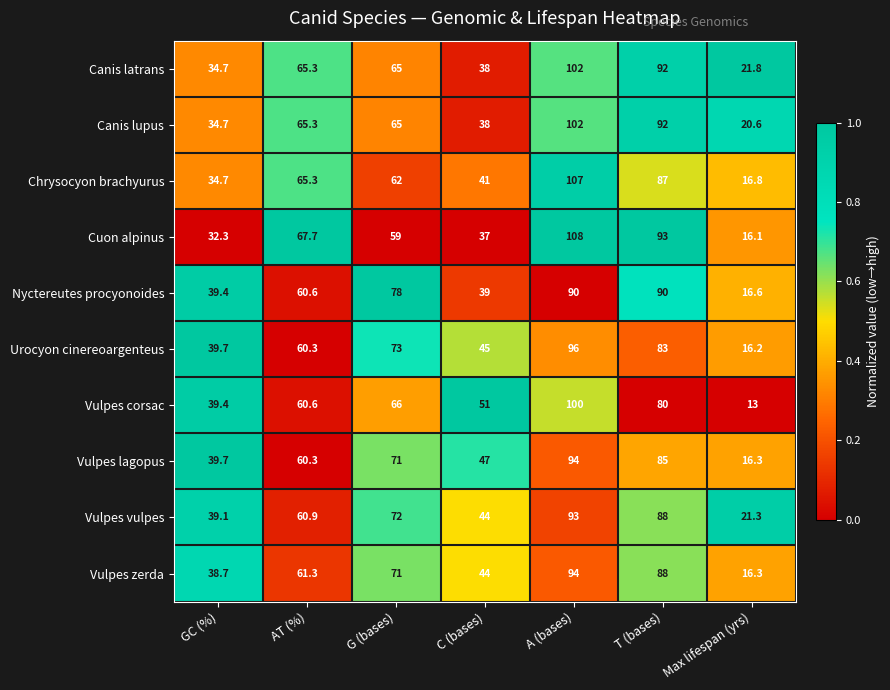

What value does the Vulpes lagopus series have at Max lifespan (yrs)?

16.3